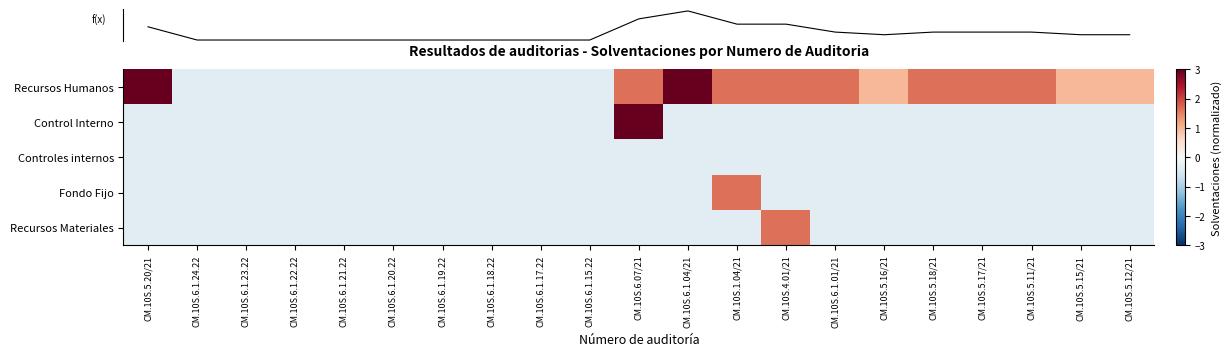

What is the minimum value for Recursos Humanos?

-0.3